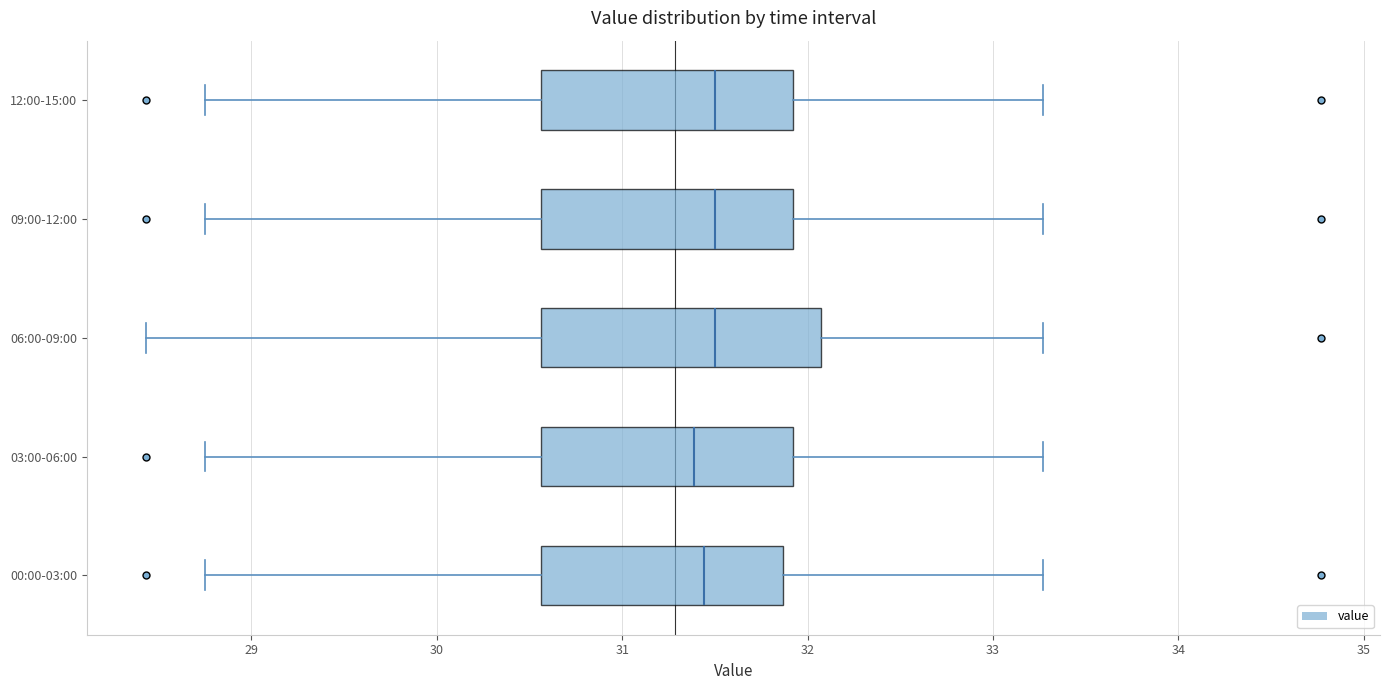

Comparing the boxes themselves (not the whiskers), which one is the widest?

06:00-09:00